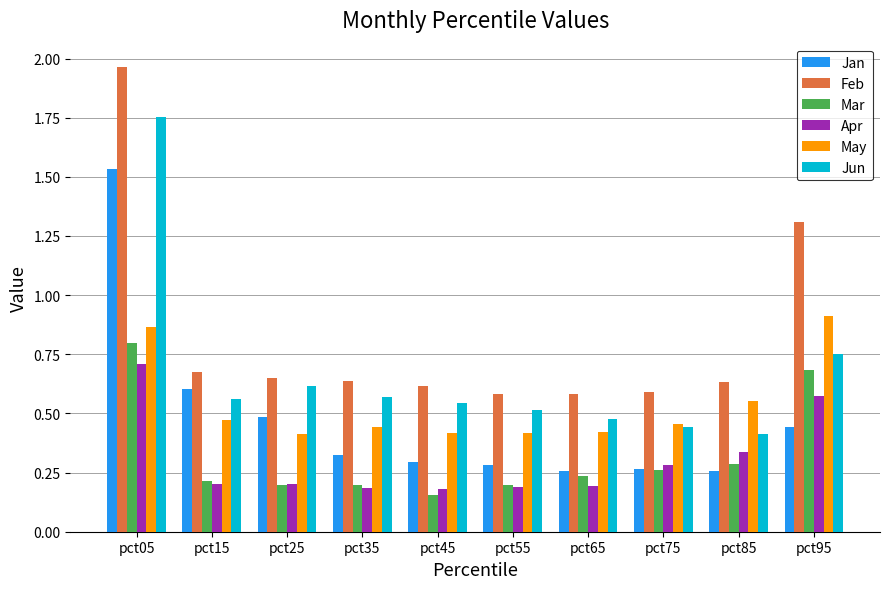

What are all the series names shown in the legend?

Jan, Feb, Mar, Apr, May, Jun